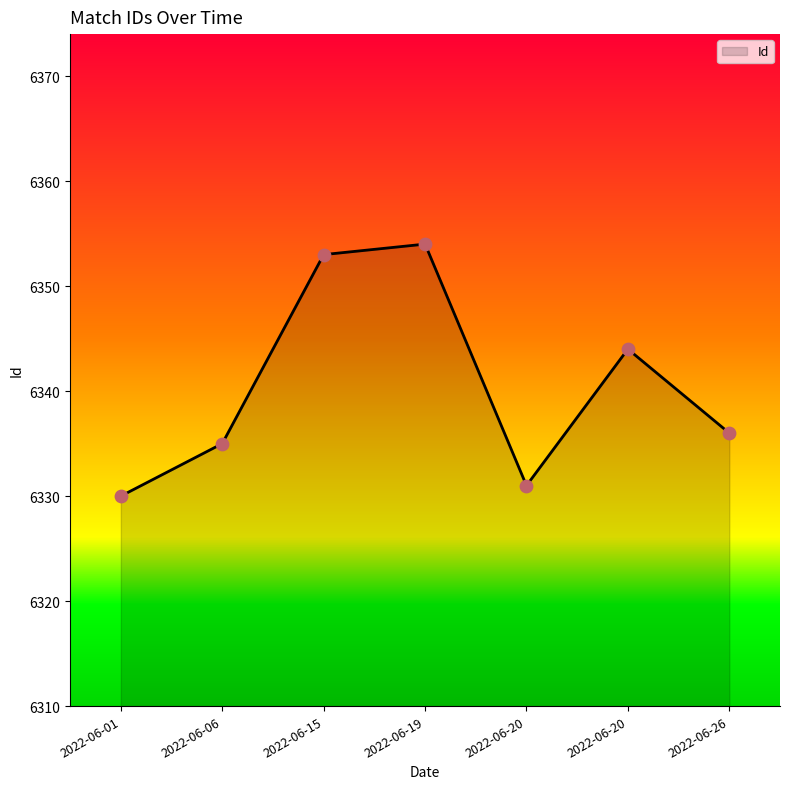

What is the ratio of the value at 2022-06-20 to the value at 2022-06-20?

1.0